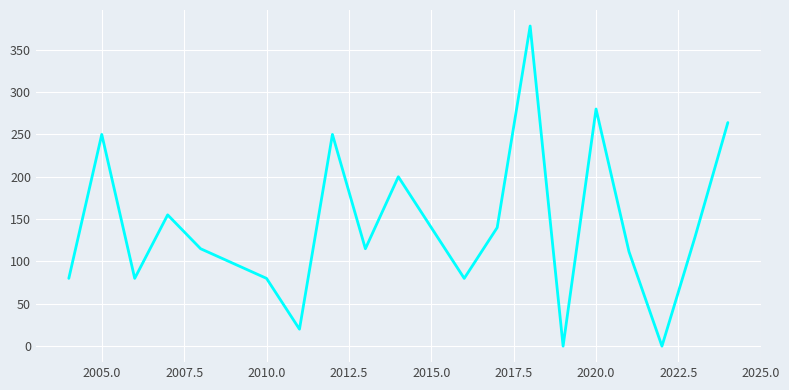

What is the maximum value shown in the chart?

378.0